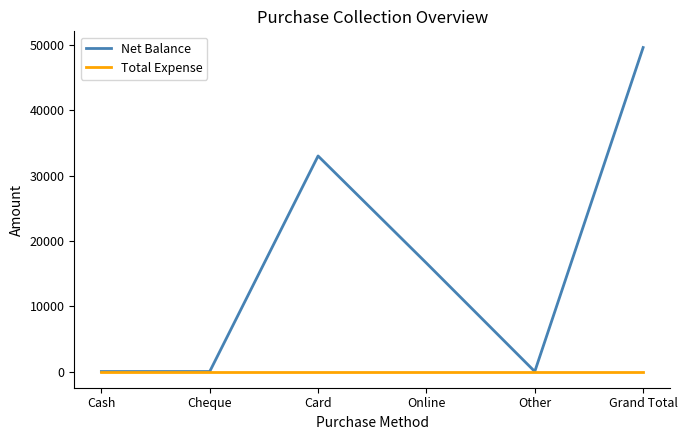

What is the total value across all series at Card?

33000